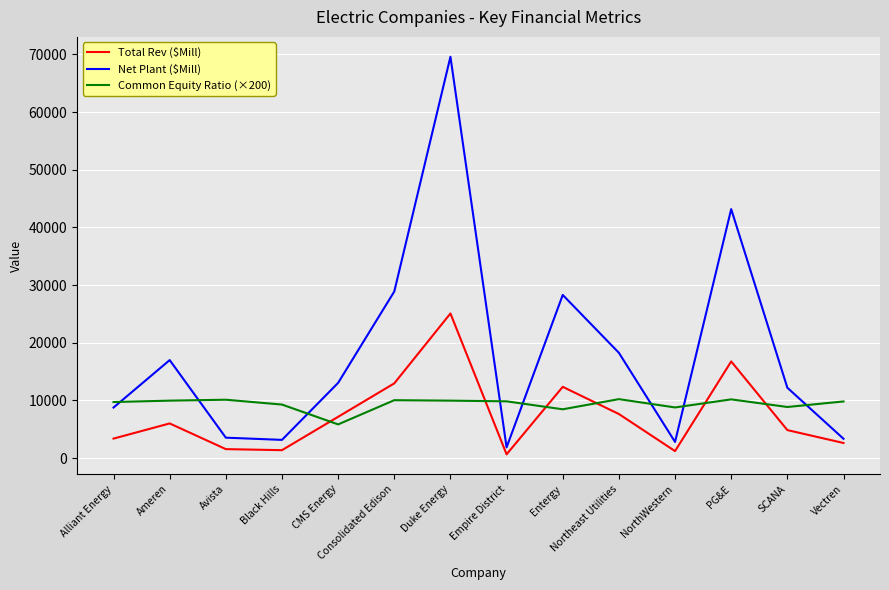

Which series changed the most between Ameren and Avista?

Net Plant ($Mill)